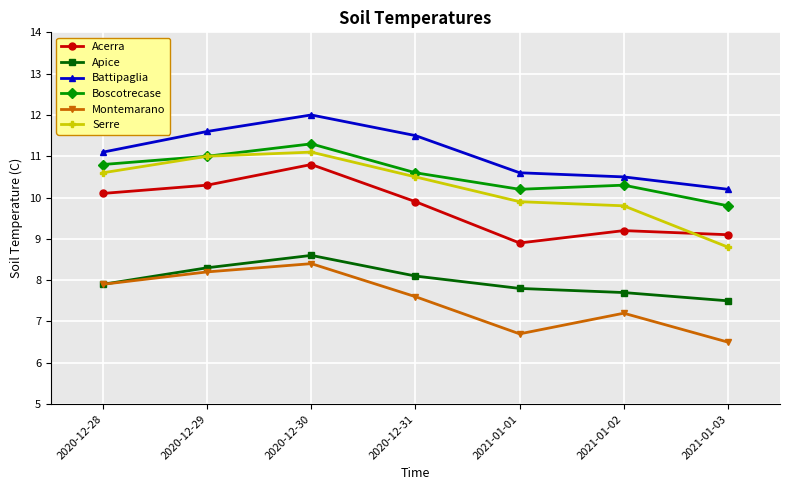

Where do Serre and Acerra first cross each other?

2021-01-02 and 2021-01-03